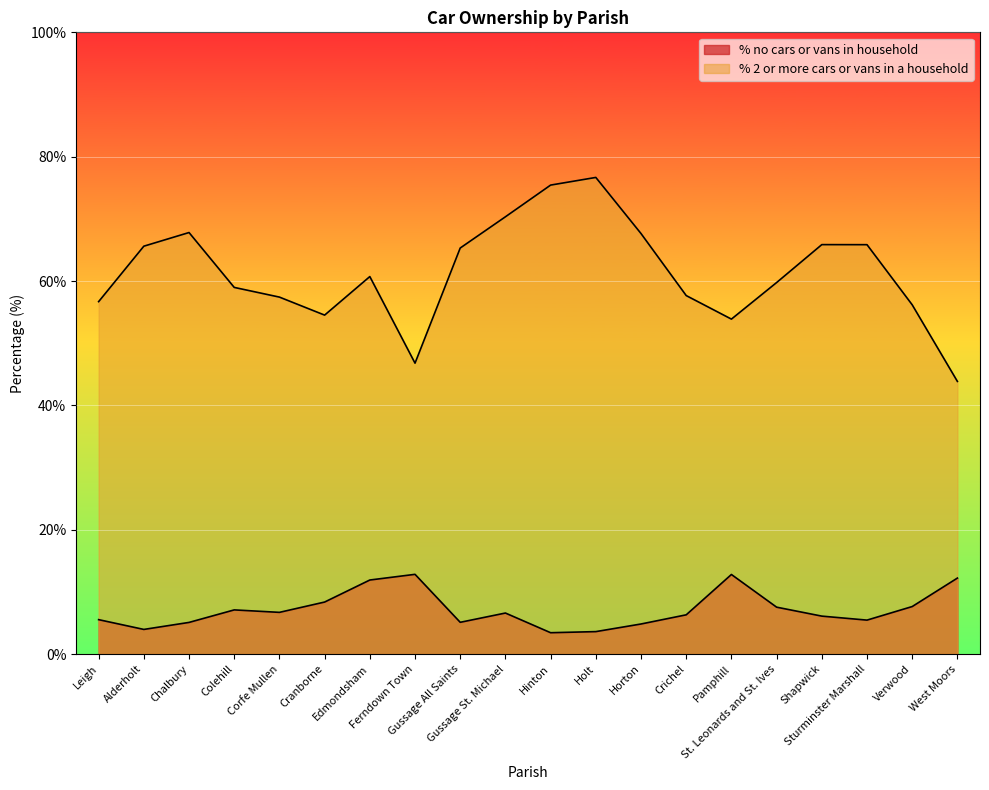

List the labels in order of % no cars or vans in household value, smallest first.

Hinton, Holt, Alderholt, Horton, Chalbury, Gussage All Saints, Sturminster Marshall, Leigh, Shapwick, Crichel, Gussage St. Michael, Corfe Mullen, Colehill, St. Leonards and St. Ives, Verwood, Cranborne, Edmondsham, West Moors, Pamphill, Ferndown Town